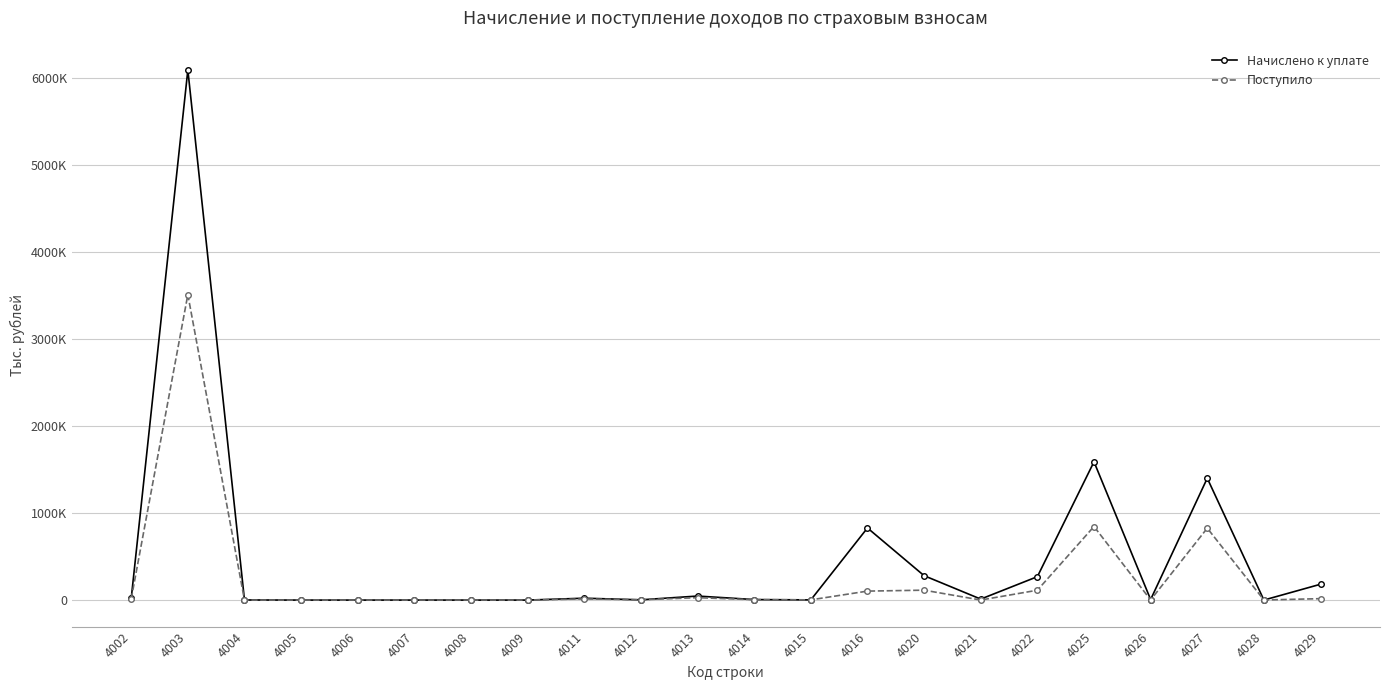

Which series ends up on top after the final intersection of Поступило and Начислено к уплате?

Начислено к уплате